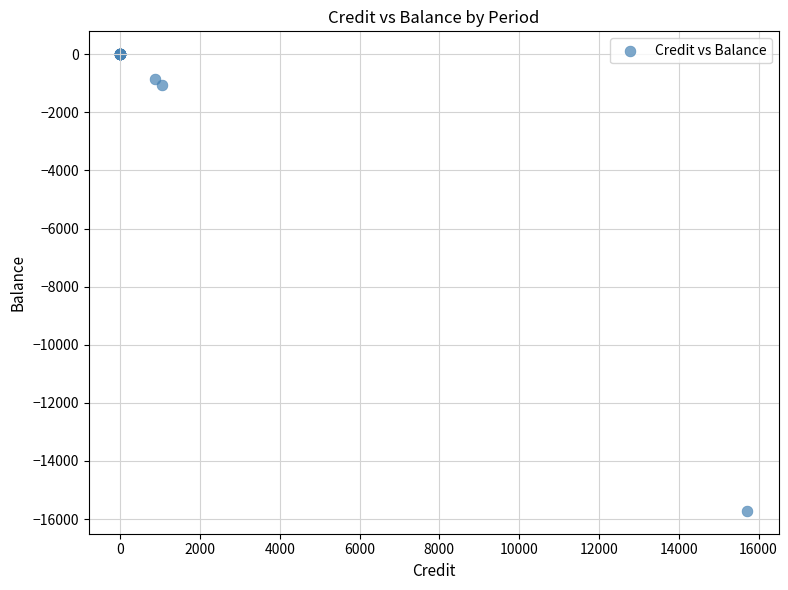

What Y value in the scatter plot is closest to -7858?

-1057.1